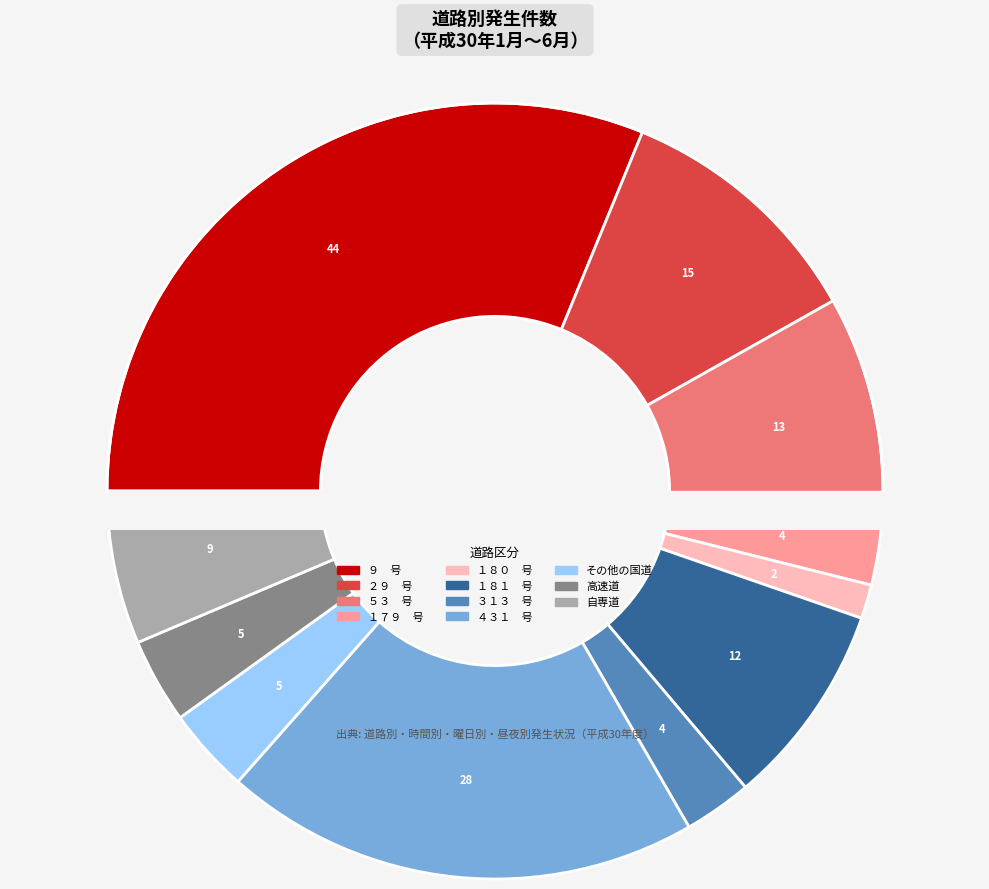

To the nearest percent, what portion does １７９　号 represent?

3%